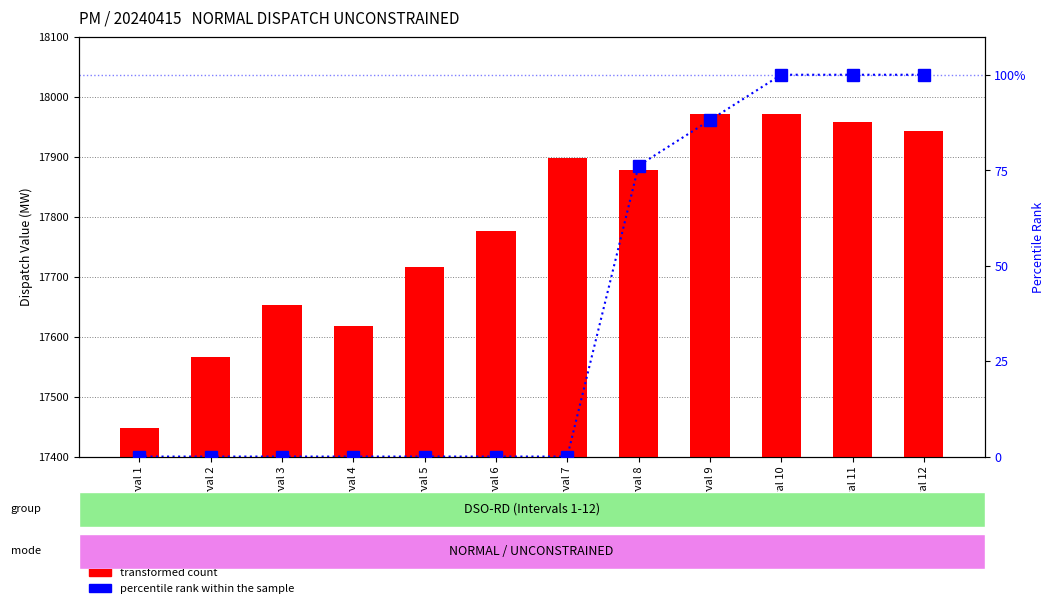

Rank the series by their average value, from highest to lowest.

transformed count, percentile rank within the sample